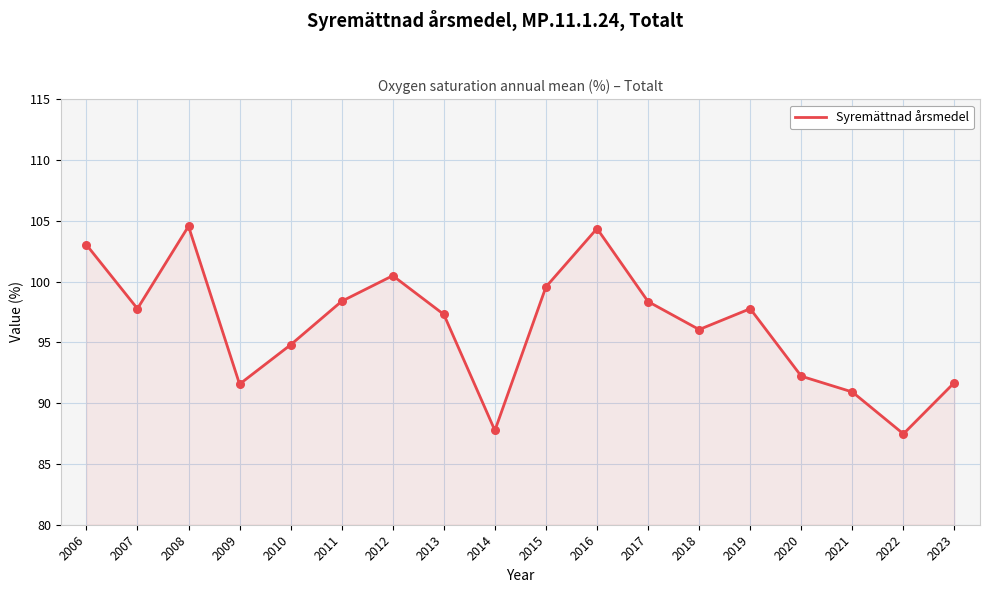

What is the ratio of the value at 2018 to the value at 2015?

1.0